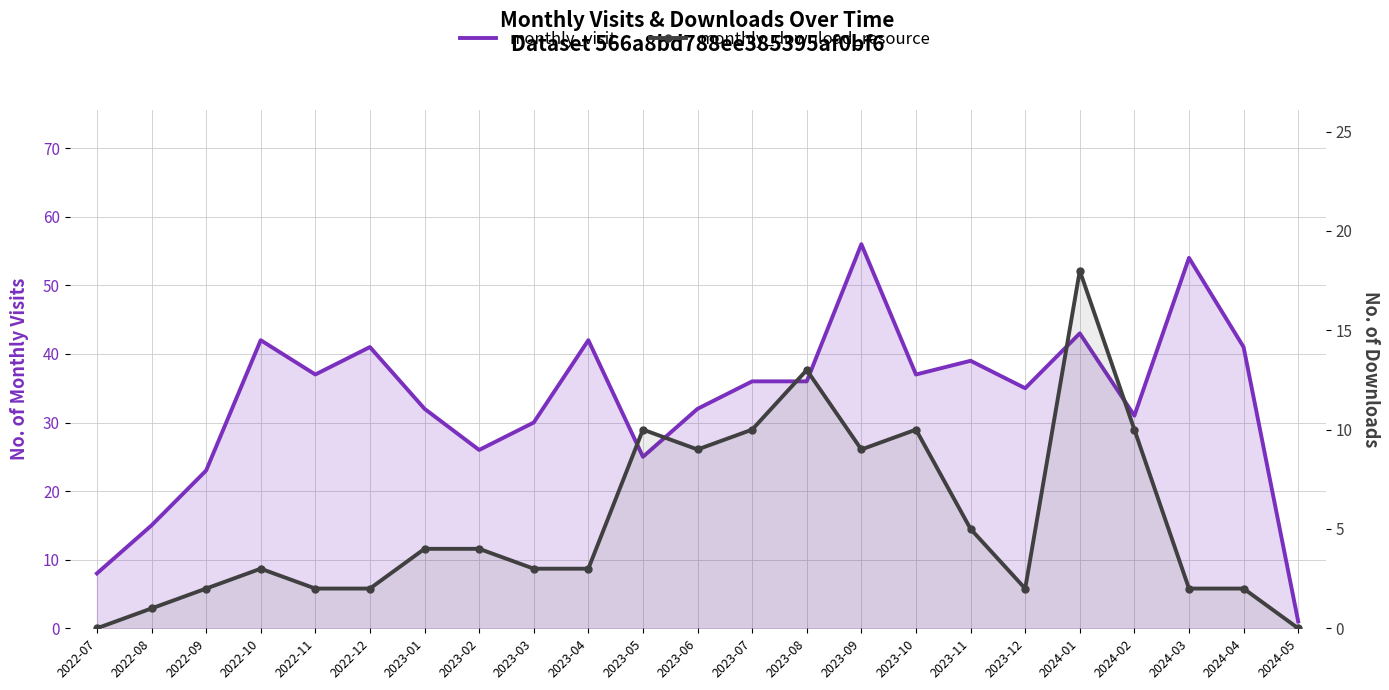

Where is the first local maximum for monthly_download_resource?

2022-10